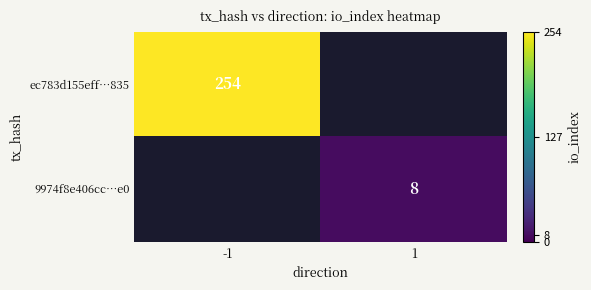

The ec783d155eff…835 series shows 395.3 at -1. True or false?

False